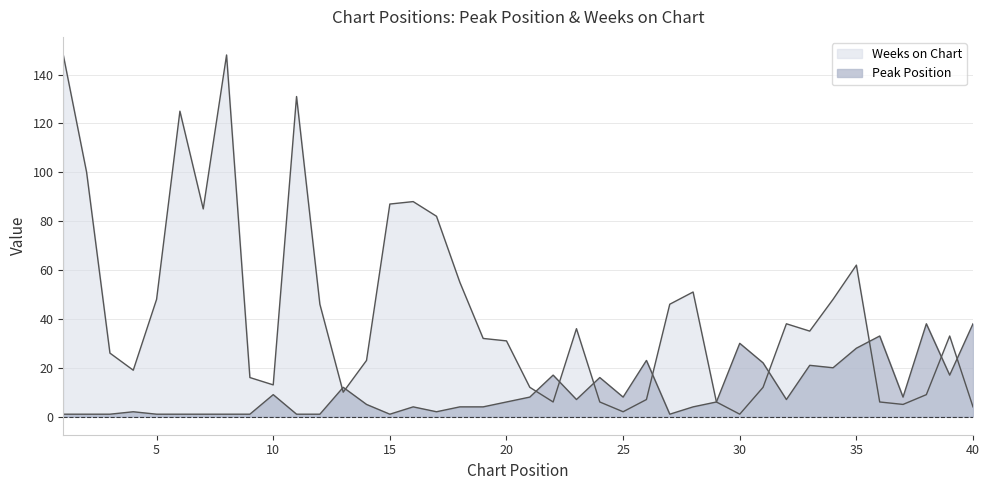

What is the sum of all Weeks on Chart values?

1738